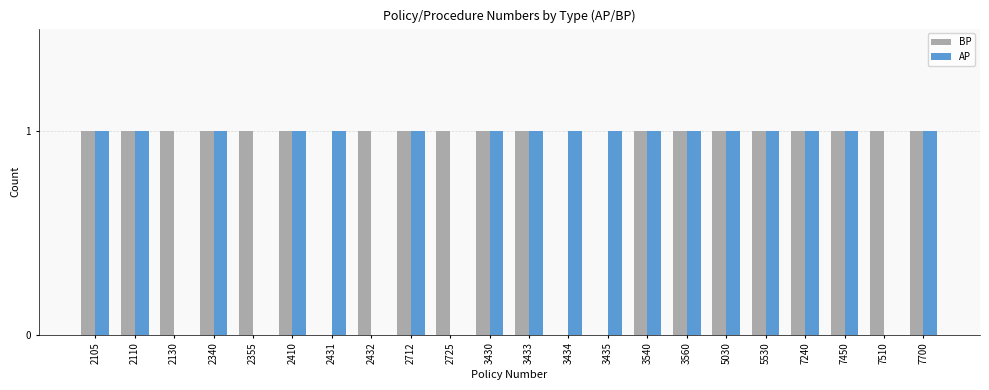

Which series changed the most between 3435 and 3540?

BP